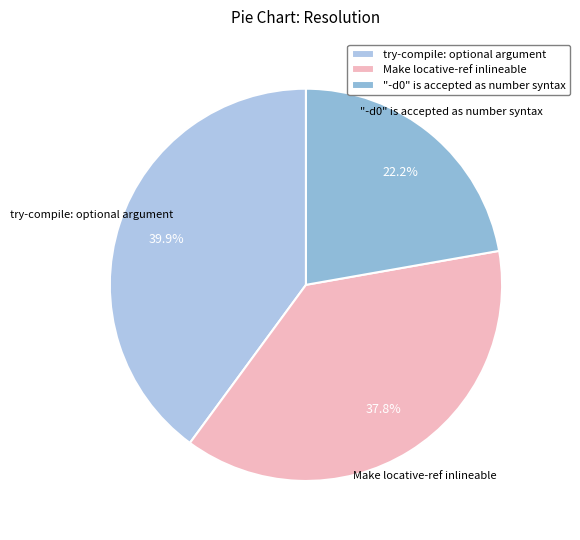

Which category has the biggest portion of the pie?

try-compile: optional argument